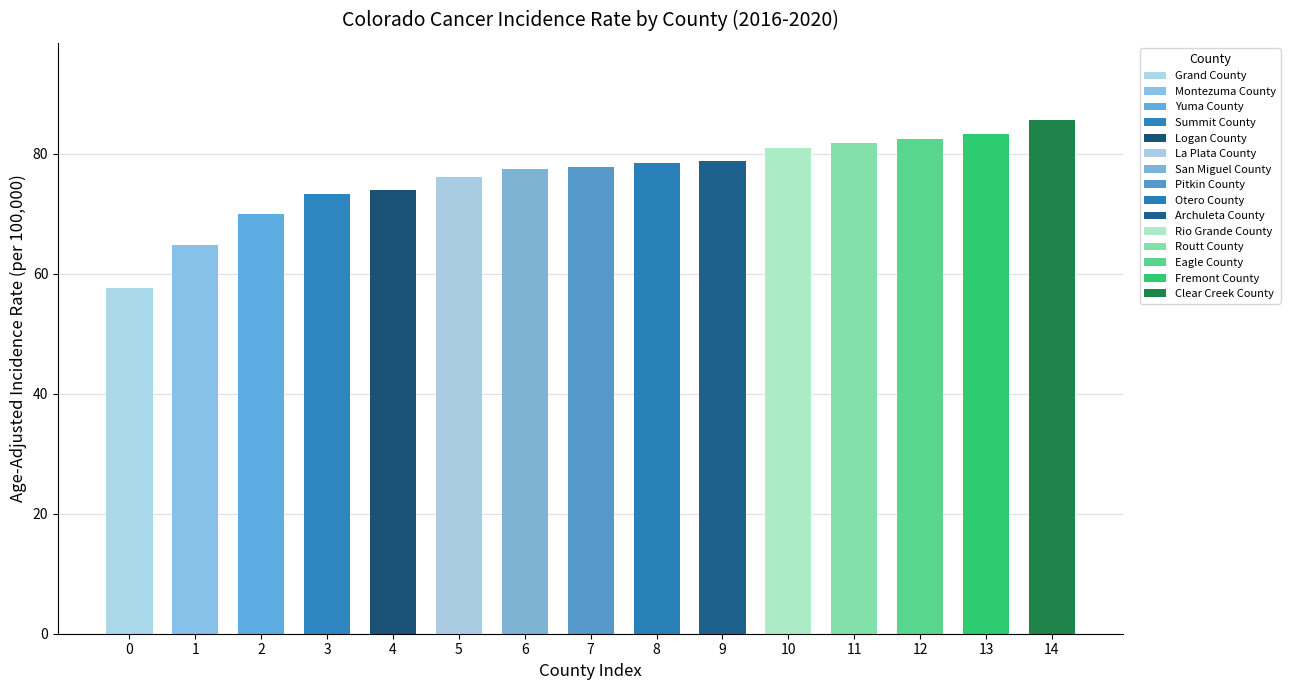

What is the greatest value displayed?

85.6